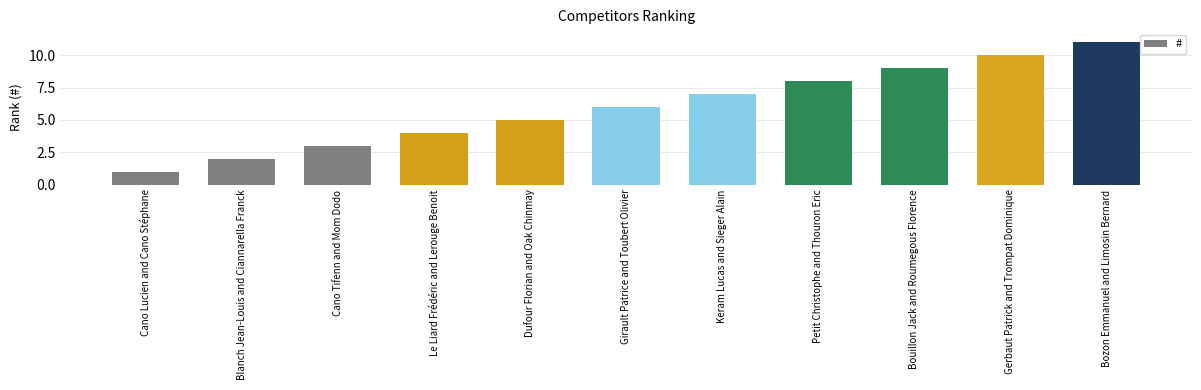

List the labels in order of value, largest first.

Bozon Emmanuel and Limosin Bernard, Gerbaut Patrick and Trompat Dominique, Bouillon Jack and Roumegous Florence, Petit Christophe and Thouron Eric, Keram Lucas and Sieger Alain, Girault Patrice and Toubert Olivier, Dufour Florian and Oak Chinmay, Le Liard Frédéric and Lerouge Benoit, Cano Tifenn and Mom Dodo, Blanch Jean-Louis and Ciannarella Franck, Cano Lucien and Cano Stéphane